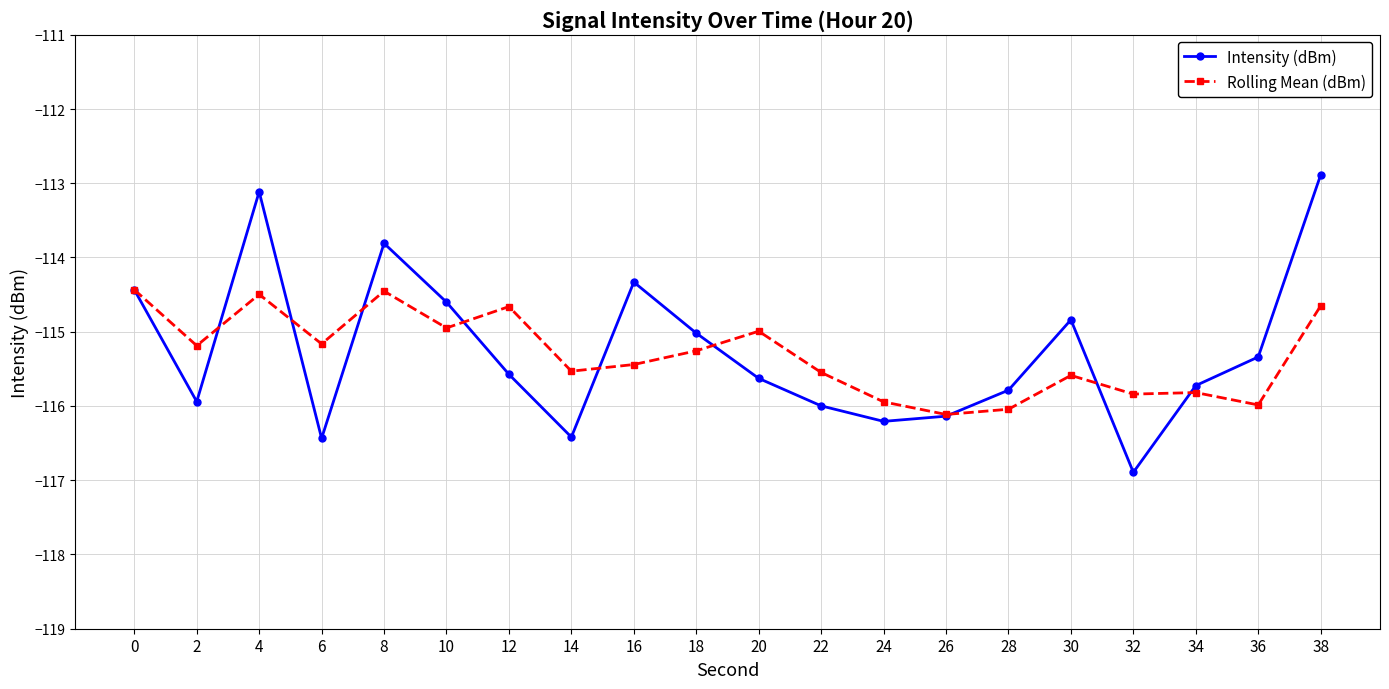

At 34, list the series in order from smallest to largest.

Rolling Mean (dBm), Intensity (dBm)